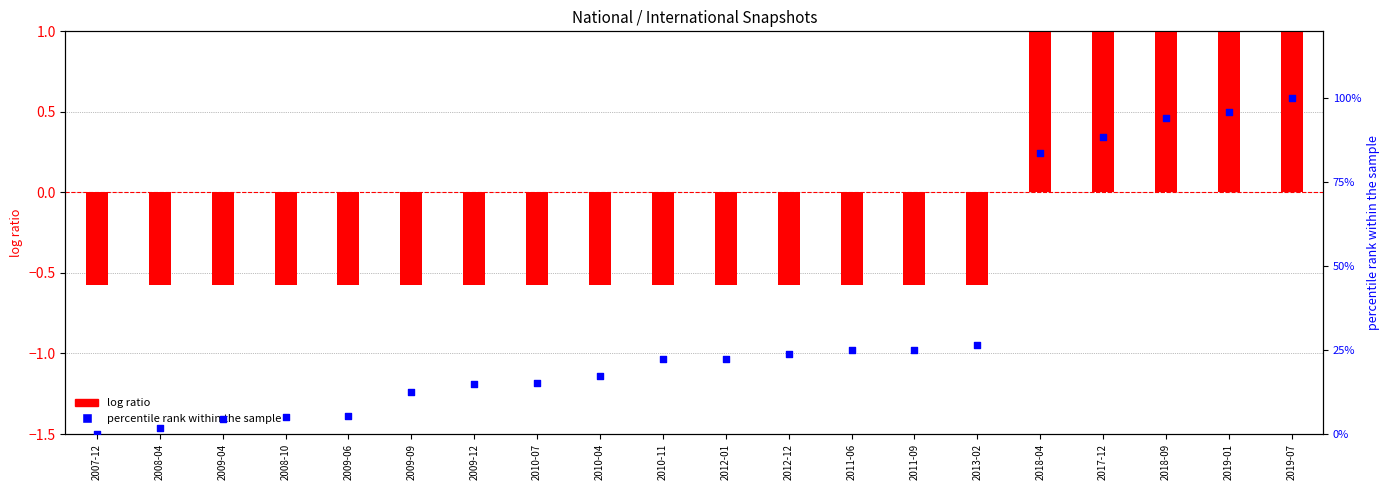

Which series has the widest spread of Y values?

percentile rank within the sample